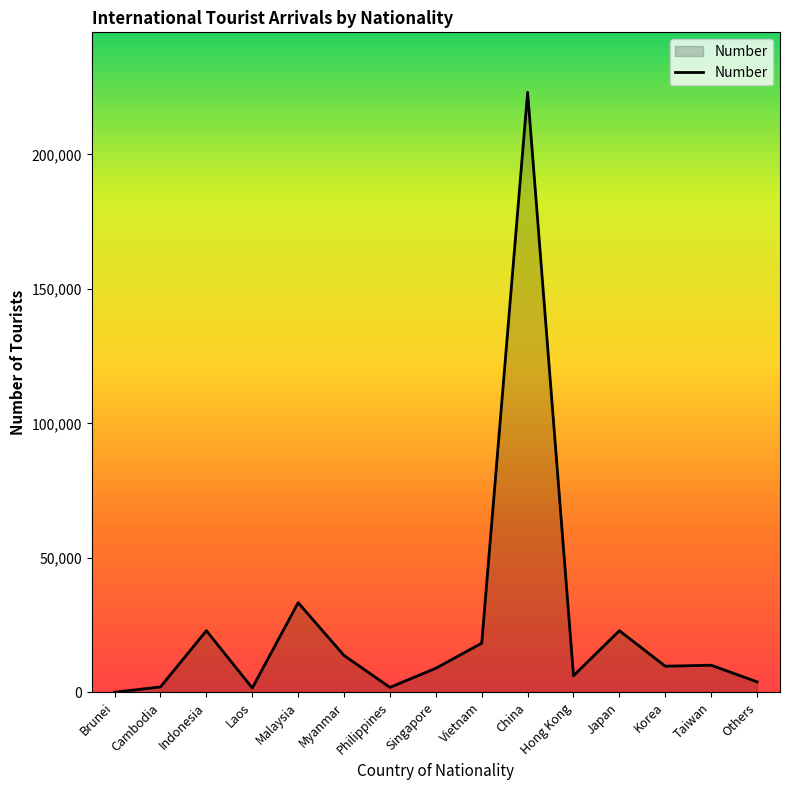

The value at Brunei is 60. True or false?

True